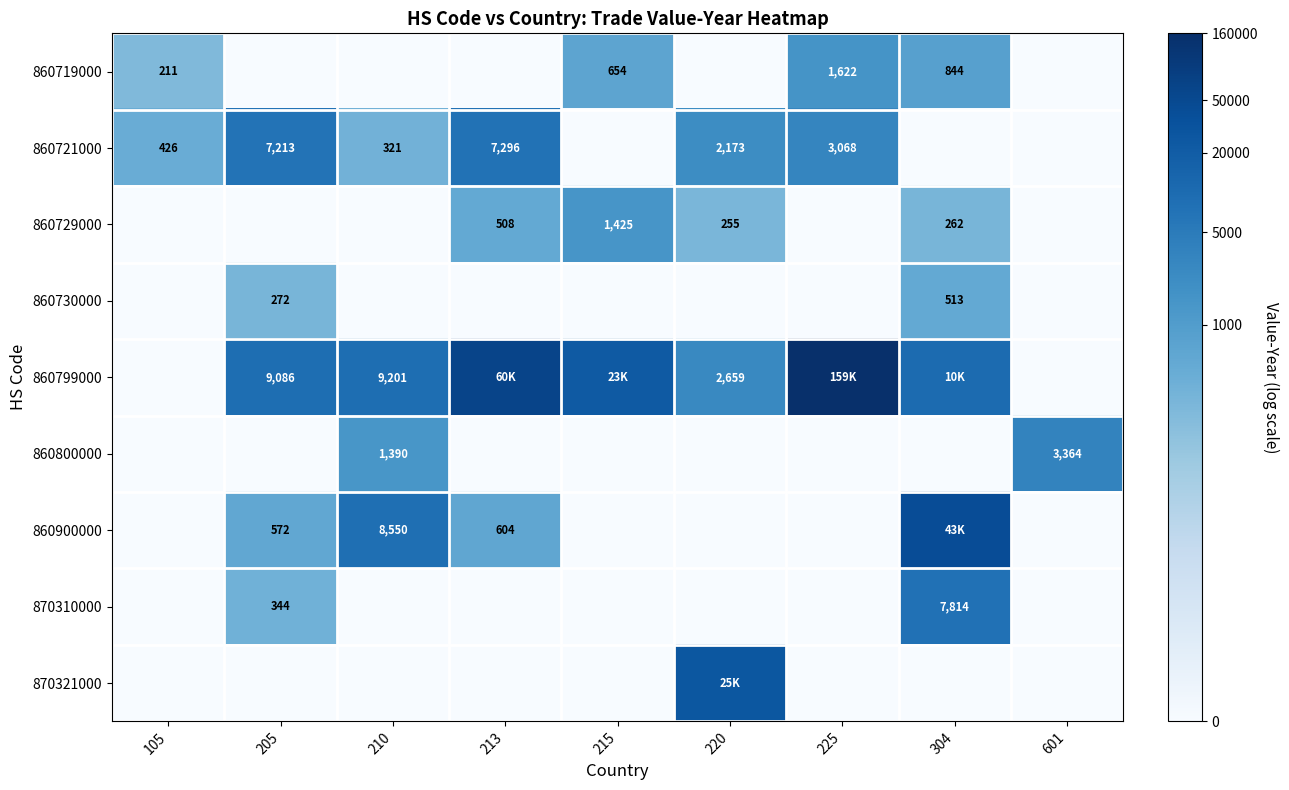

Which category has the highest value in the 860799000 series?

225